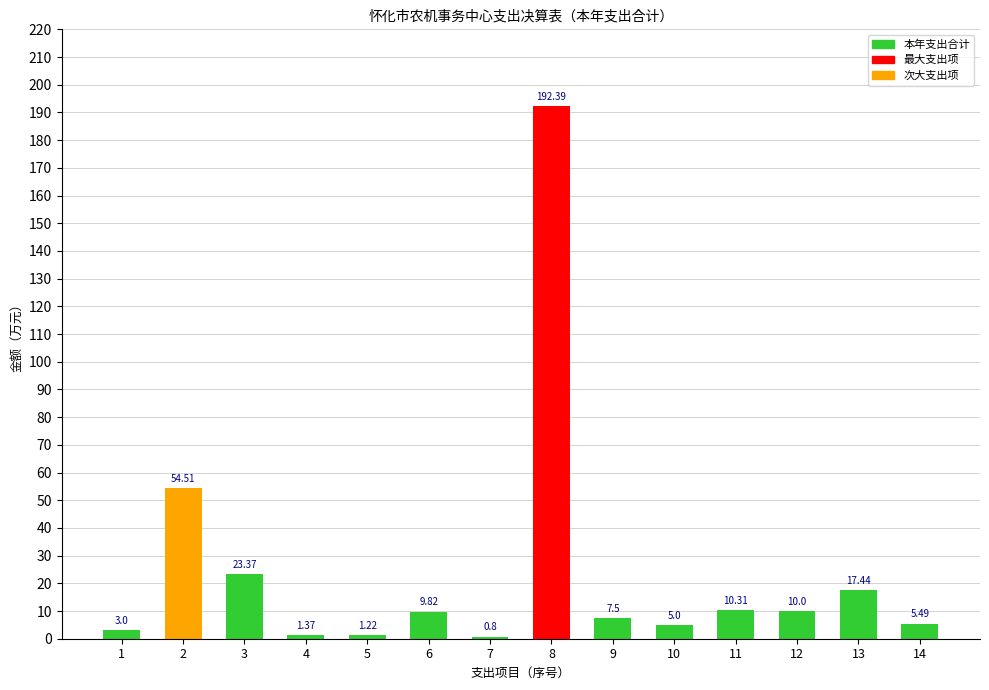

Where does the data first go above 9?

2